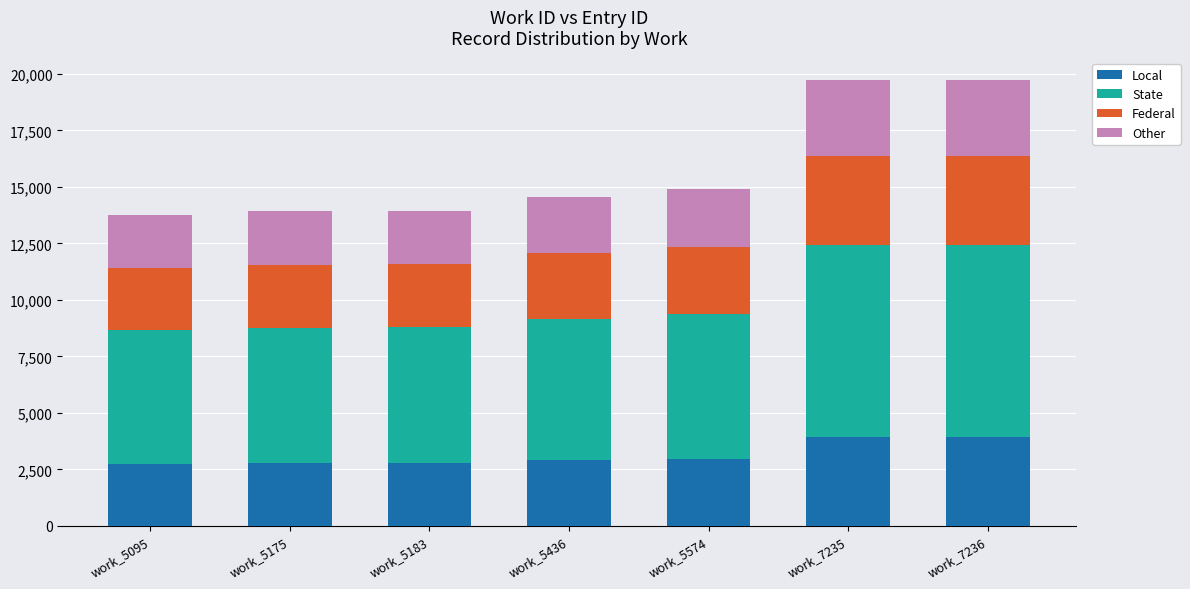

The value of Local at work_5095 is 2753. True or false?

True